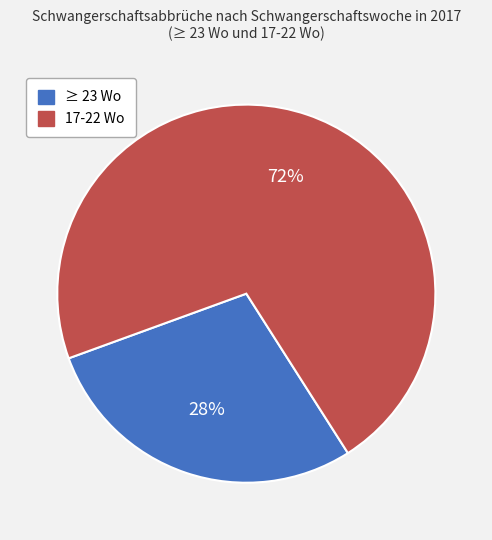

Between 17-22 Wo and ≥ 23 Wo, which is larger?

17-22 Wo